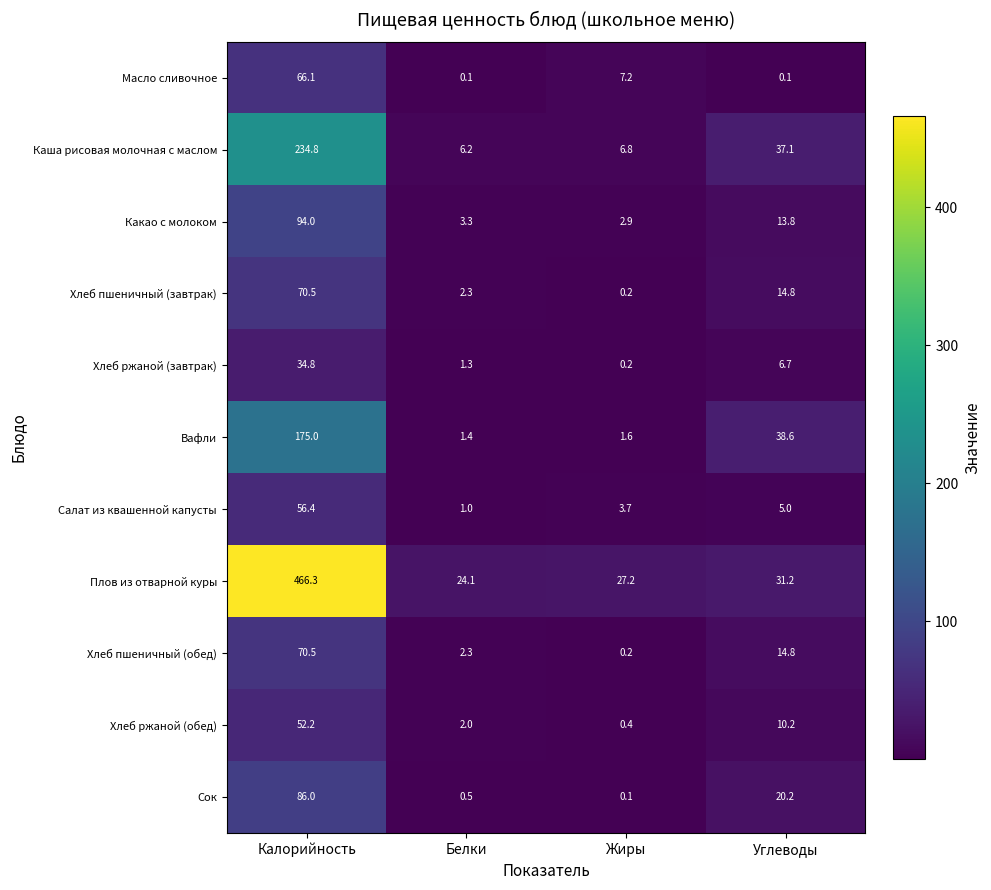

Which label corresponds to the largest value in the chart?

Калорийность